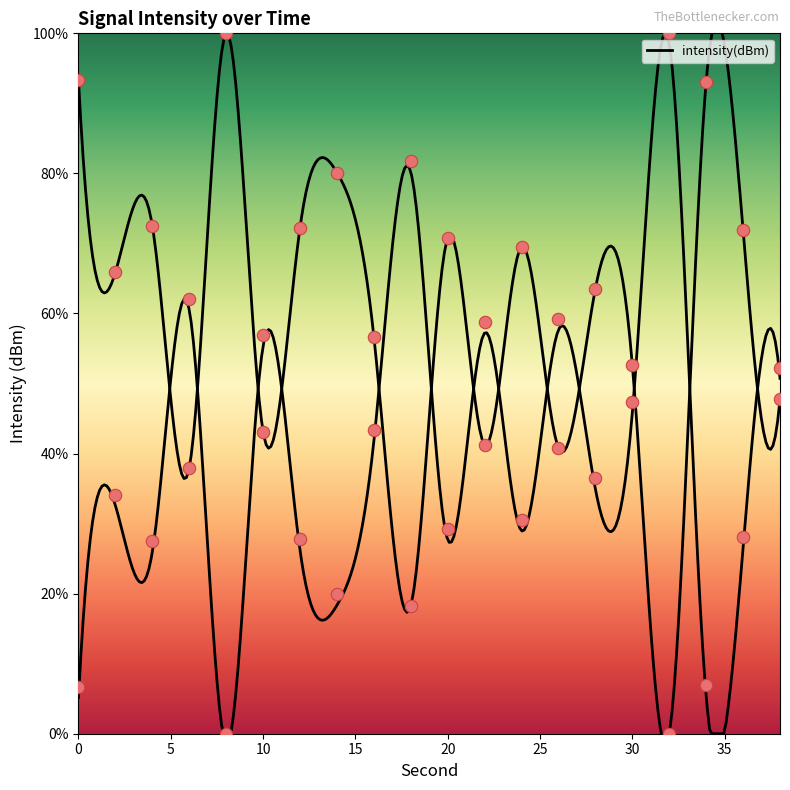

Between 14 and 12, which is larger?

14